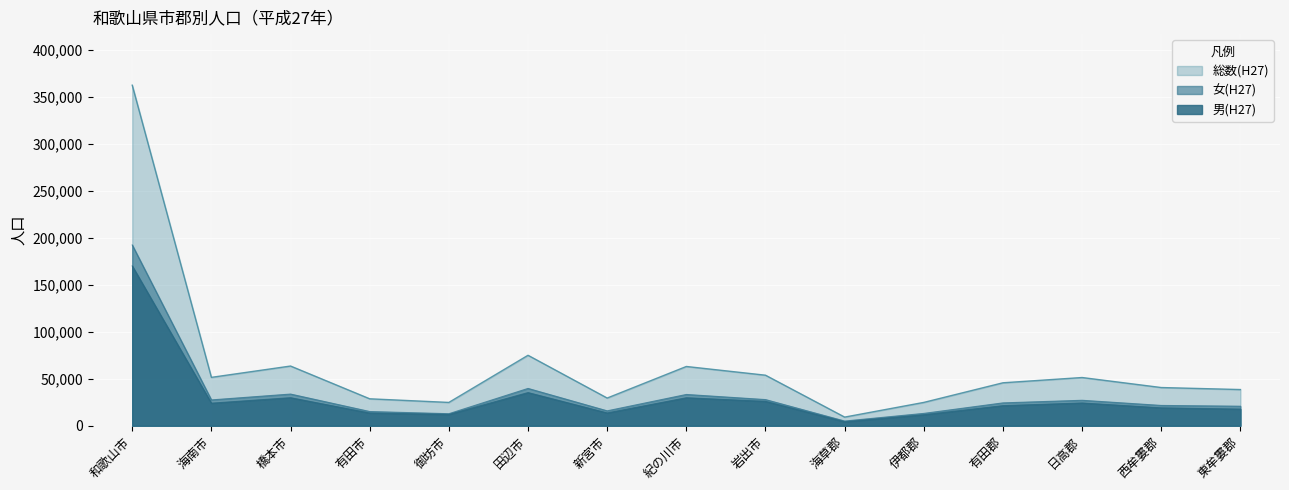

Where is 女(H27) nearest to the value 98635?

田辺市